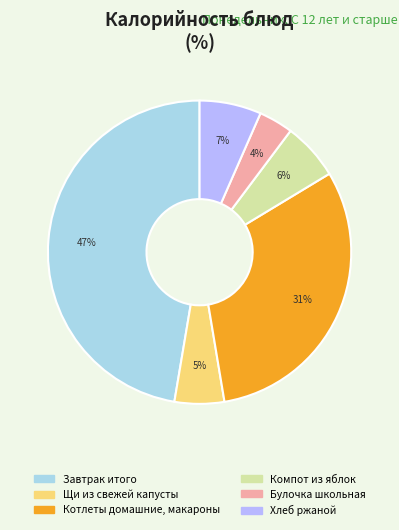

How many slices are in this pie chart?

6